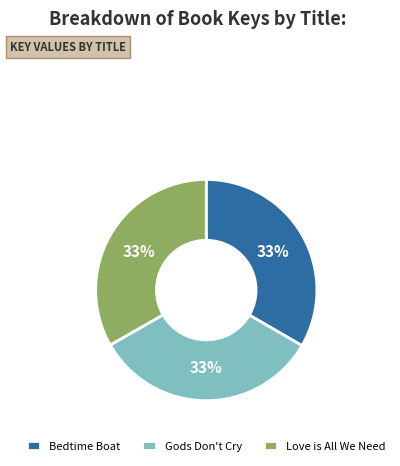

True or false: Gods Don't Cry accounts for 33% of the total.

True